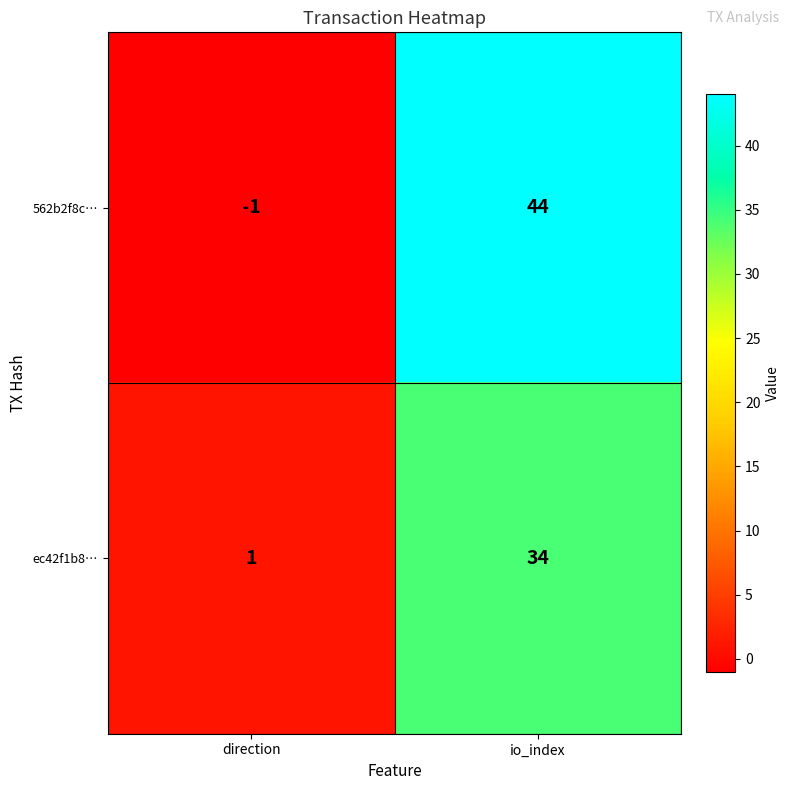

At which label is 562b2f8c… closest to 21?

direction